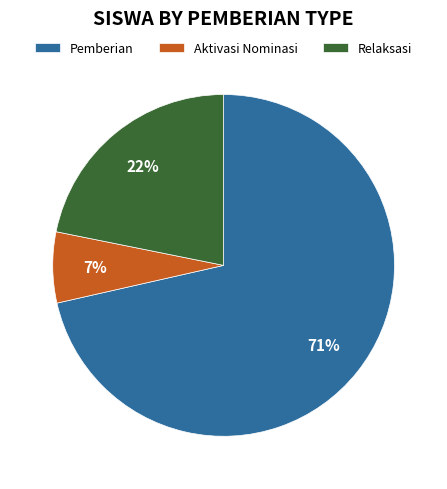

Do Relaksasi and Pemberian together represent more than half of the pie?

Yes